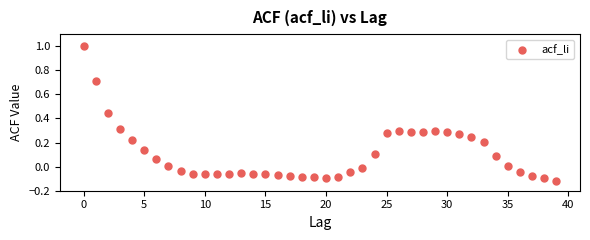

What is the range of Y values (max minus min)?

1.1